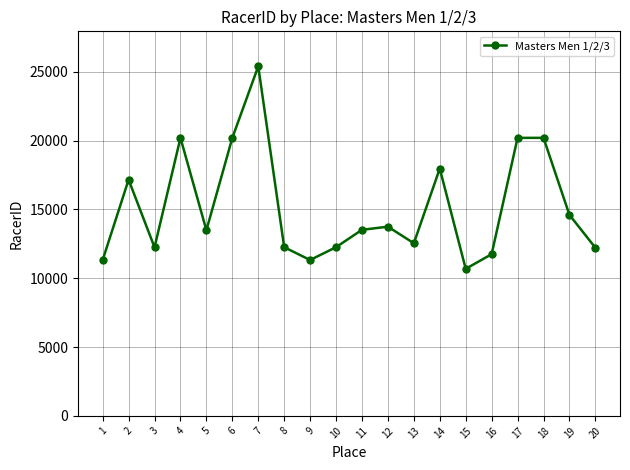

What is the change in value from 4 to 16?

-8449